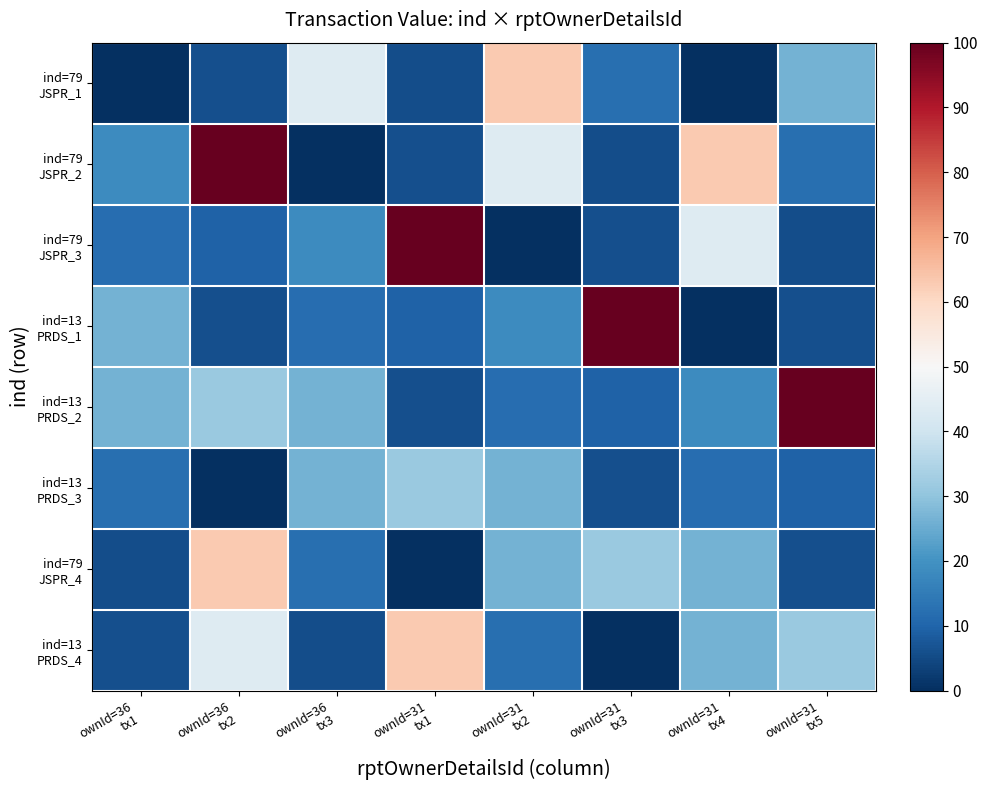

Between ownId=31
tx2 and ownId=31
tx1, which is larger?

ownId=31
tx2